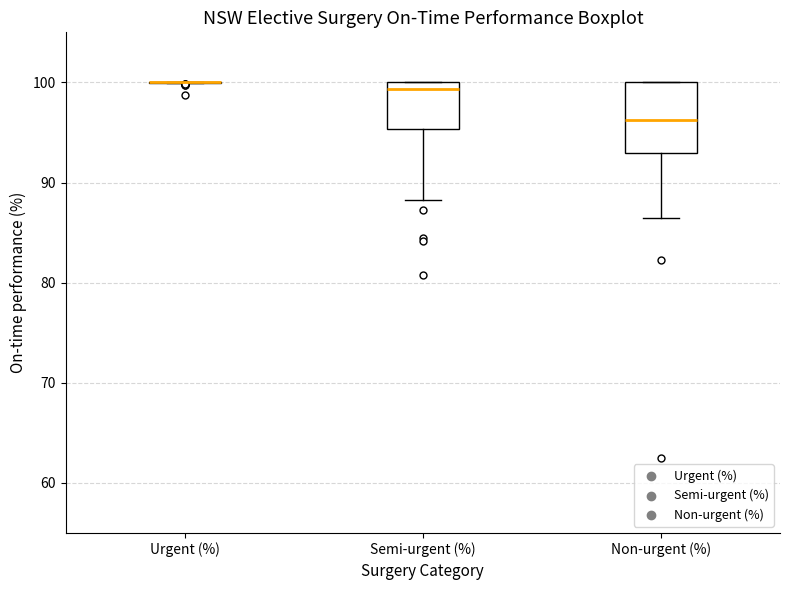

Reading left to right, read every box against the y-axis: the position of its median line, the range the box covers, and the ends of its whiskers. The values are not printed on the chart, so give them approximately, as read against the axis.

Urgent (%): box collapsed to a line at 100, whiskers 100 to 100
Semi-urgent (%): median 99, box 95 to 100, whiskers 88 to 100
Non-urgent (%): median 96, box 93 to 100, whiskers 87 to 100